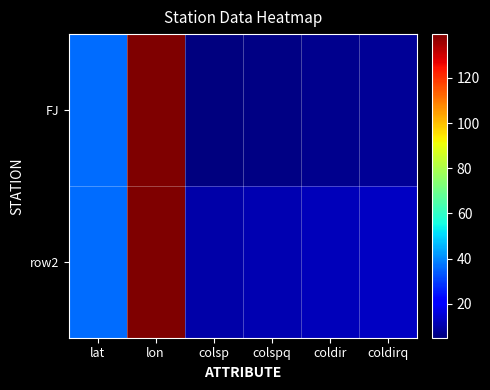

Between coldirq and coldir, which is larger?

coldirq